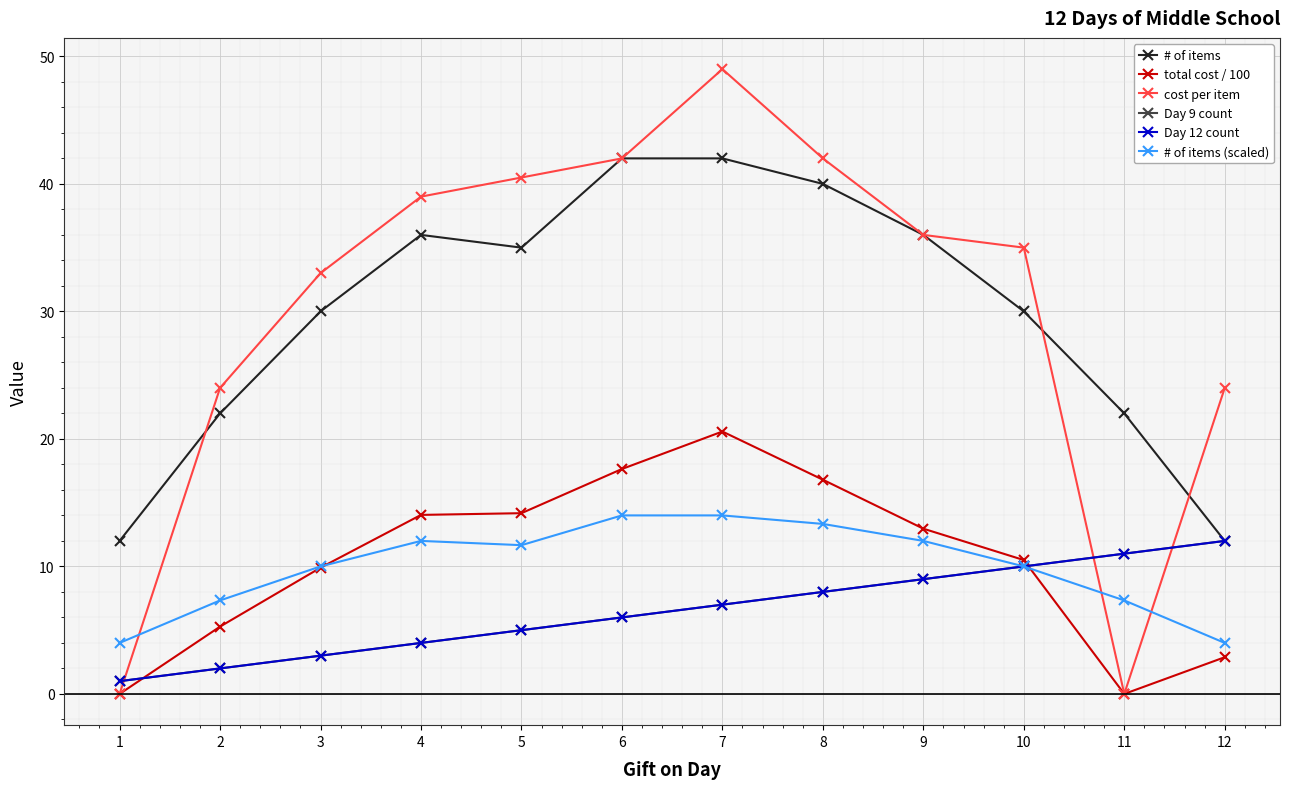

Reading left to right, transcribe all the data shown in this chart.

# of items: 1=12.0	2=22.0	3=30.0	4=36.0	5=35.0	6=42.0	7=42.0	8=40.0	9=36.0	10=30.0	11=22.0	12=12.0
total cost / 100: 1=0.0	2=5.3	3=9.9	4=14.0	5=14.2	6=17.6	7=20.6	8=16.8	9=13.0	10=10.5	11=0.0	12=2.9
cost per item: 1=0.0	2=24.0	3=33.0	4=39.0	5=40.5	6=42.0	7=49.0	8=42.0	9=36.0	10=35.0	11=0.0	12=24.0
Day 9 count: 1=1.0	2=2.0	3=3.0	4=4.0	5=5.0	6=6.0	7=7.0	8=8.0	9=9.0	10=10.0	11=11.0	12=12.0
Day 12 count: 1=1.0	2=2.0	3=3.0	4=4.0	5=5.0	6=6.0	7=7.0	8=8.0	9=9.0	10=10.0	11=11.0	12=12.0
# of items (scaled): 1=4.0	2=7.3	3=10.0	4=12.0	5=11.7	6=14.0	7=14.0	8=13.3	9=12.0	10=10.0	11=7.3	12=4.0